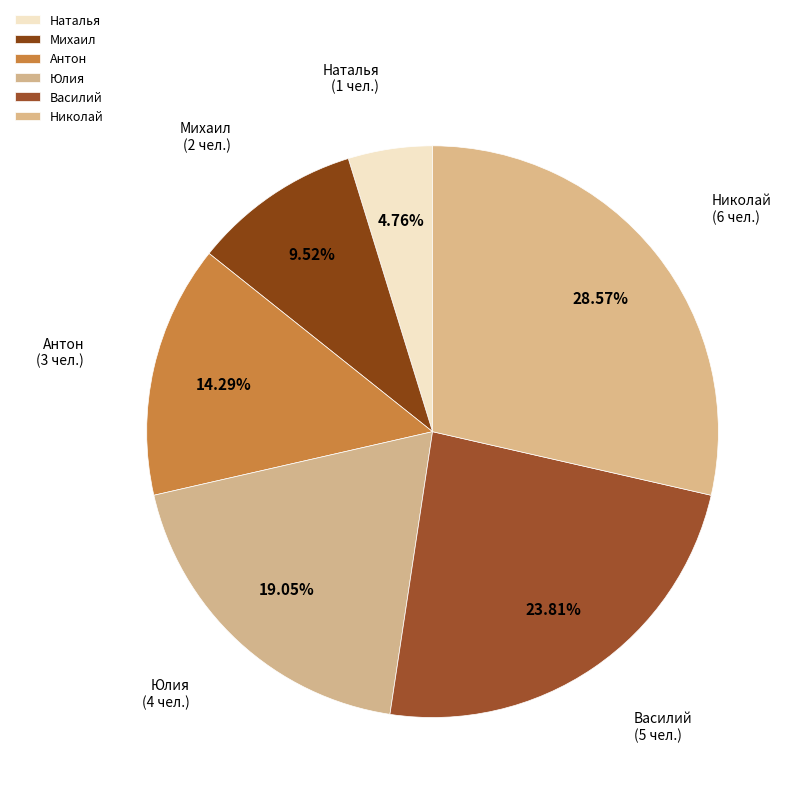

What is the ratio of the value at Антон to the value at Василий?

0.6